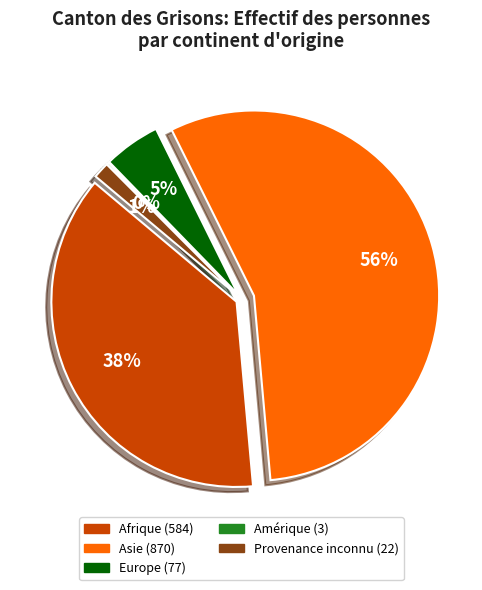

To the nearest percent, what is the combined percentage of Provenance inconnu and Amérique?

2%